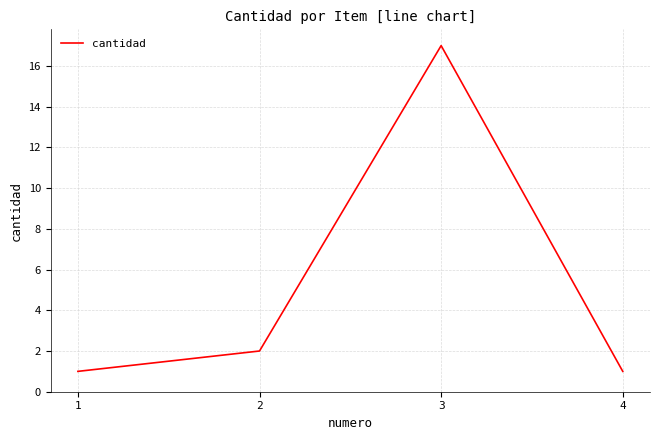

Which has a higher value, 3 or 2?

3